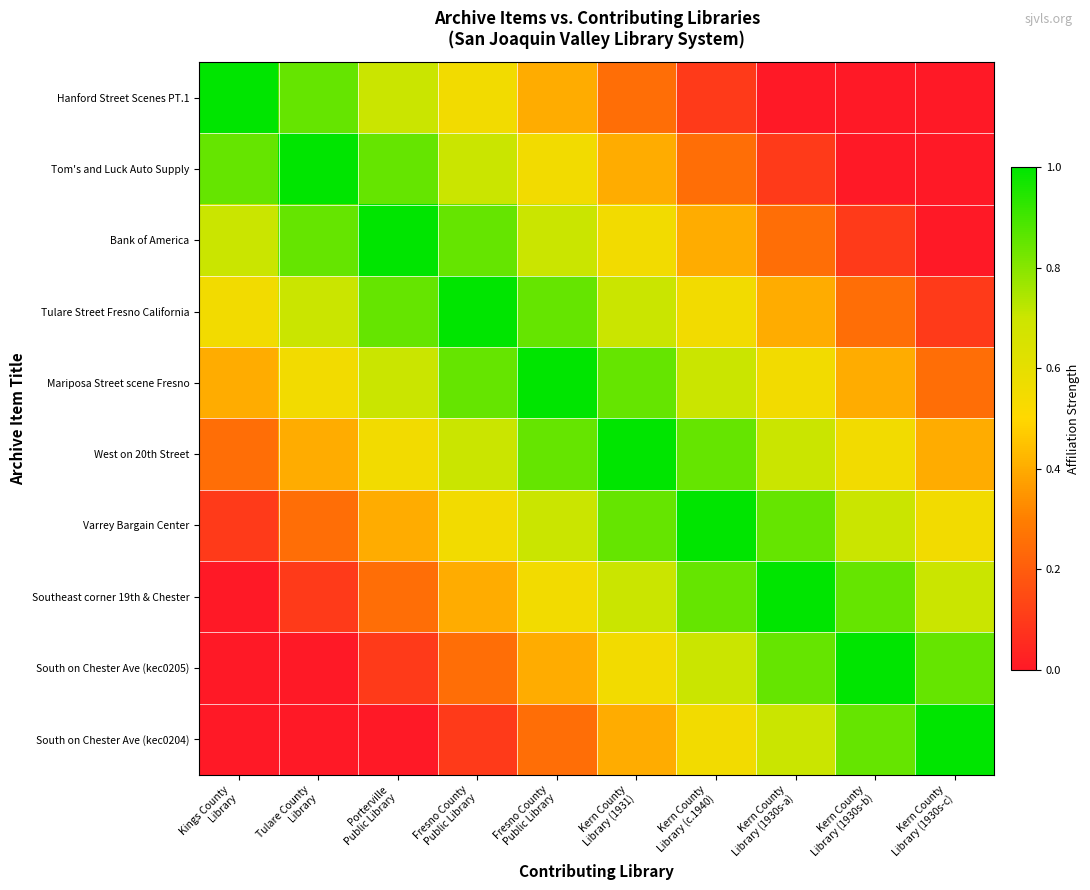

List the series in order of their peak value, lowest first.

Hanford Street Scenes PT.1, Tom's and Luck Auto Supply, Bank of America, Tulare Street Fresno California, Mariposa Street scene Fresno, West on 20th Street, Varrey Bargain Center, Southeast corner 19th & Chester, South on Chester Ave (kec0205), South on Chester Ave (kec0204)